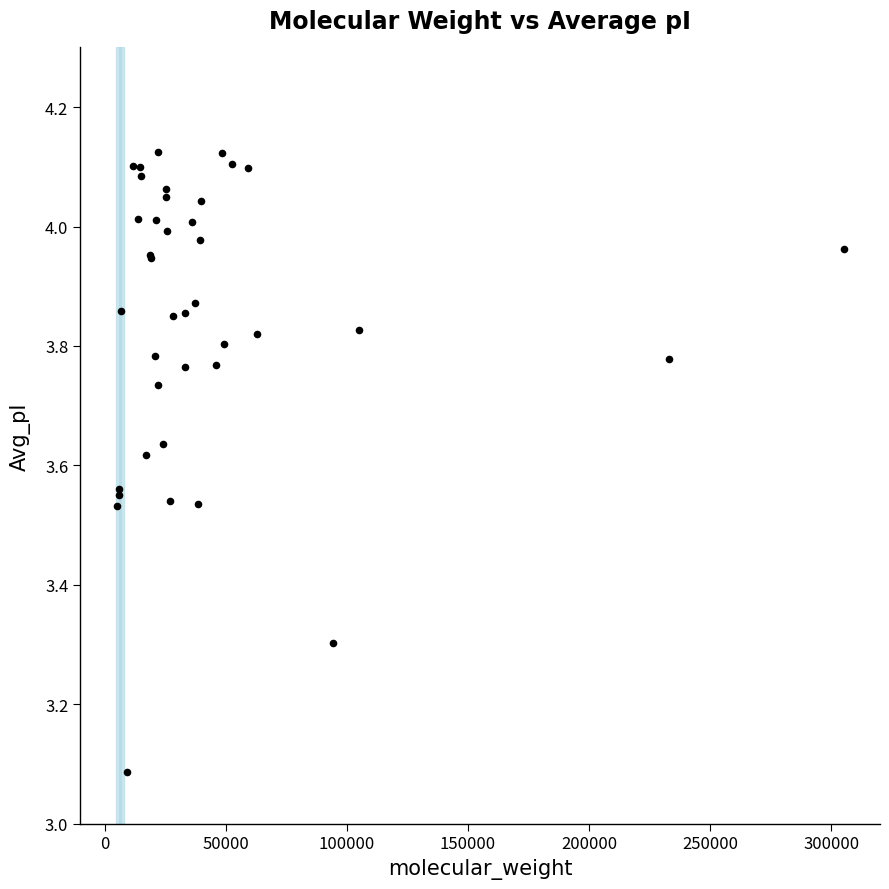

What Y value in the scatter plot is closest to 3?

3.1